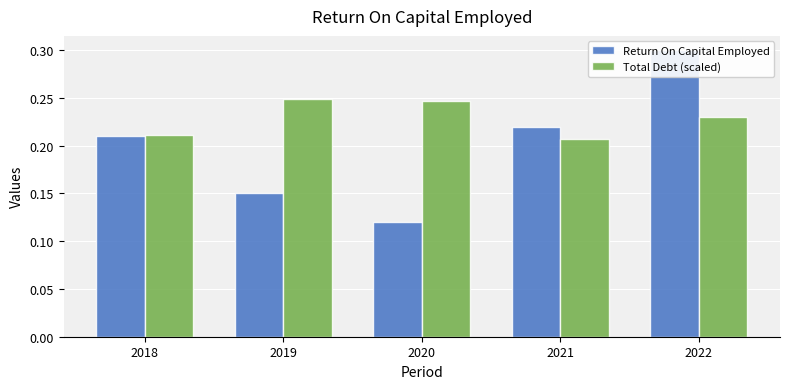

Read the Return On Capital Employed value at 2021.

0.2